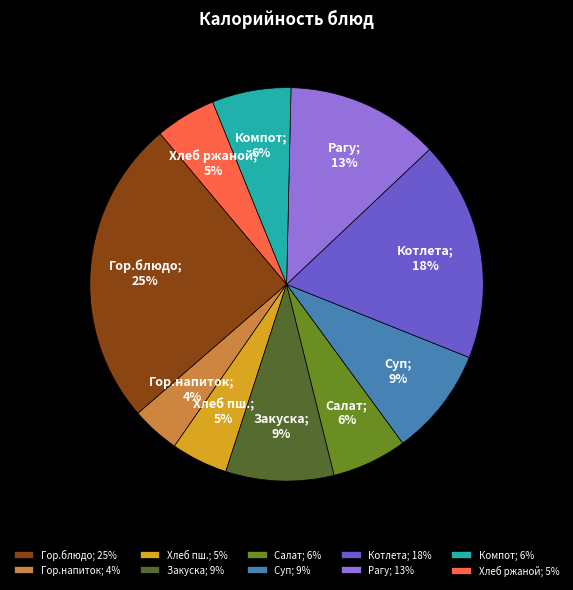

Which category has the biggest portion of the pie?

Гор.блюдо; 25%